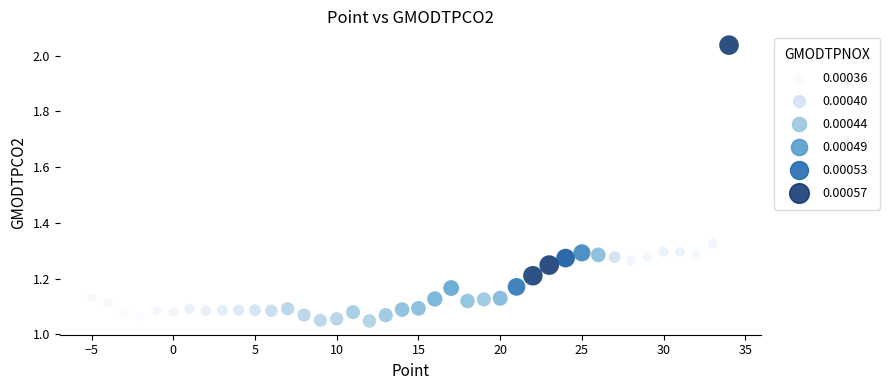

What is the range of X values (max minus min)?

39.0